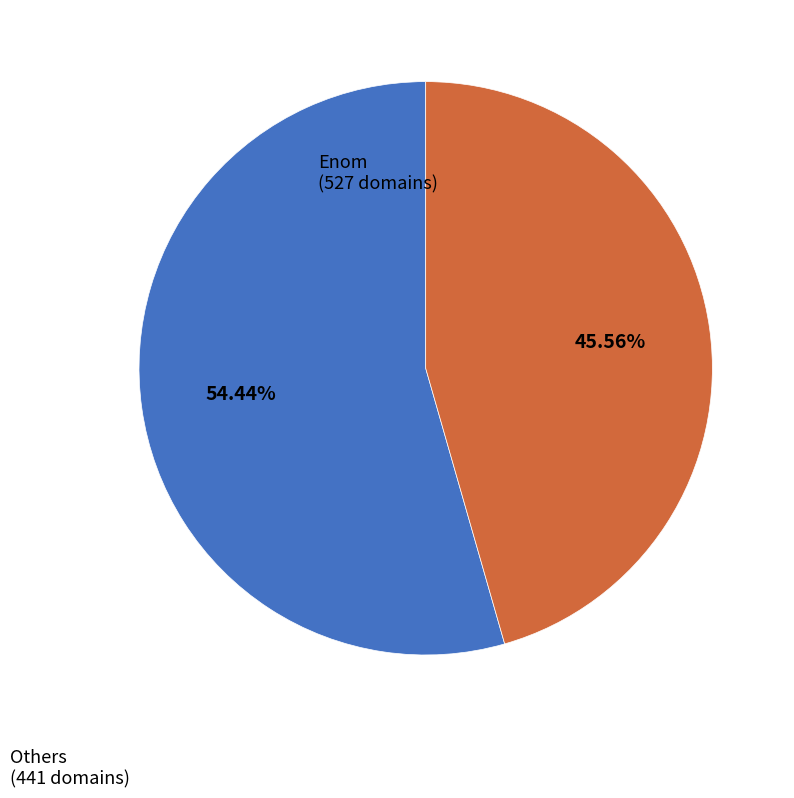

Is there a majority slice in this chart?

Yes